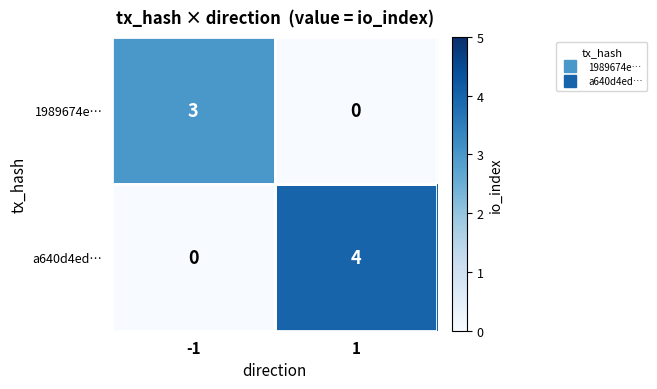

Which series has the largest total across all categories?

a640d4ed…